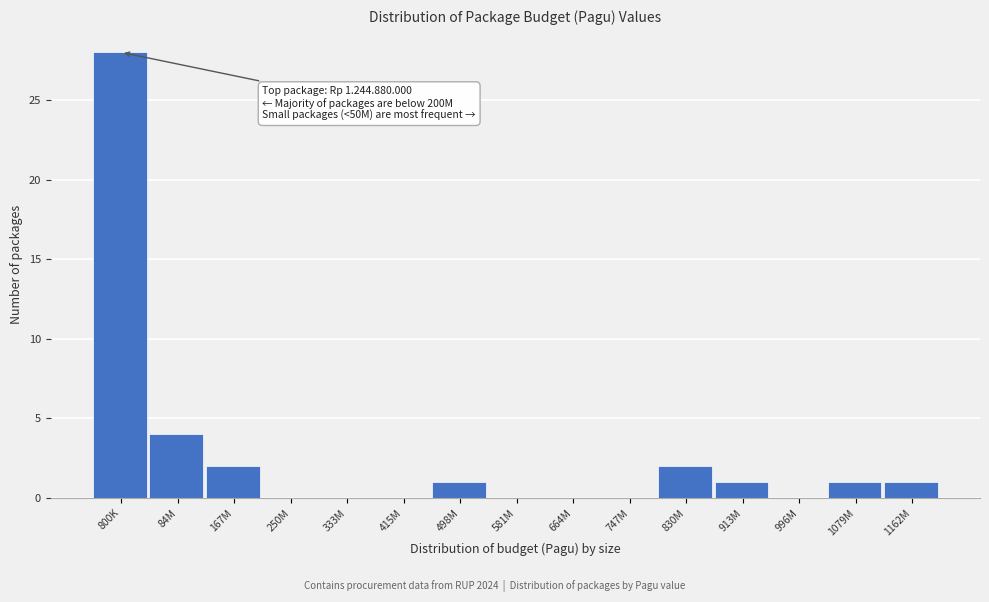

Reading left to right, extract all data points from this chart.

800K=28	84M=4	167M=2	250M=0	333M=0	415M=0	498M=1	581M=0	664M=0	747M=0	830M=2	913M=1	996M=0	1079M=1	1162M=1